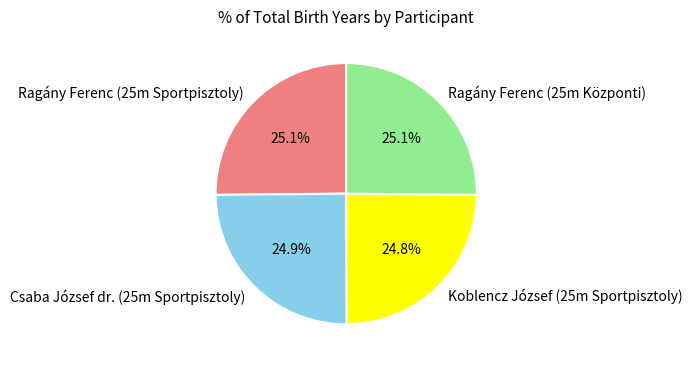

To the nearest percent, what percentage of the pie is Koblencz József (25m Sportpisztoly)?

25%